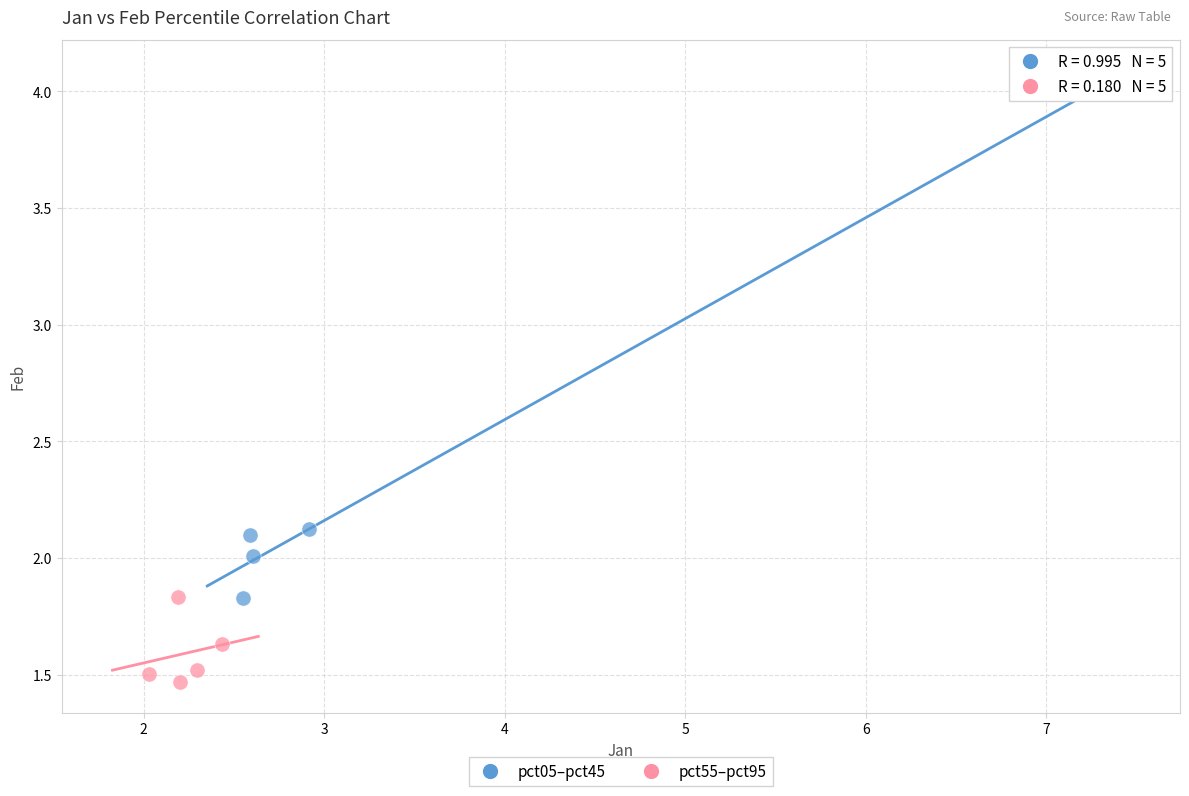

Which series reaches the minimum Y coordinate?

pct55–pct95